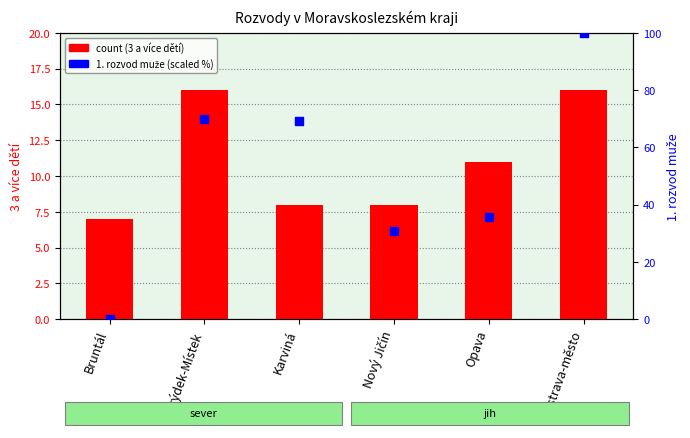

What is the total value across all series at Karviná?

77.1